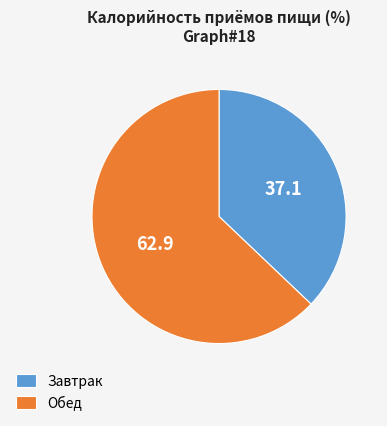

Approximately how many times larger is the value at Завтрак compared to Обед?

0.6